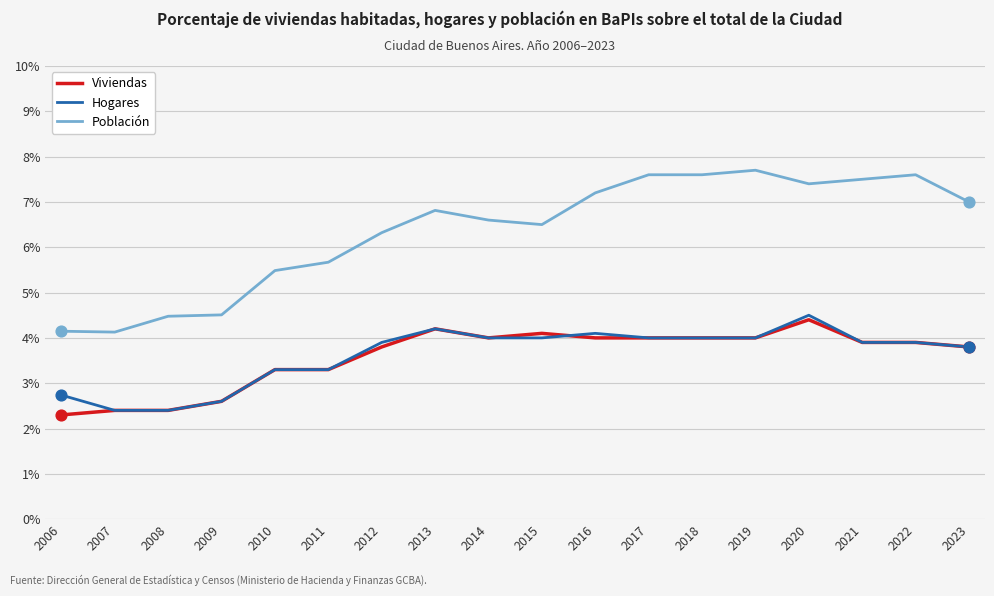

Is the value of Población at 2015 greater than the value of Hogares at 2008?

Yes